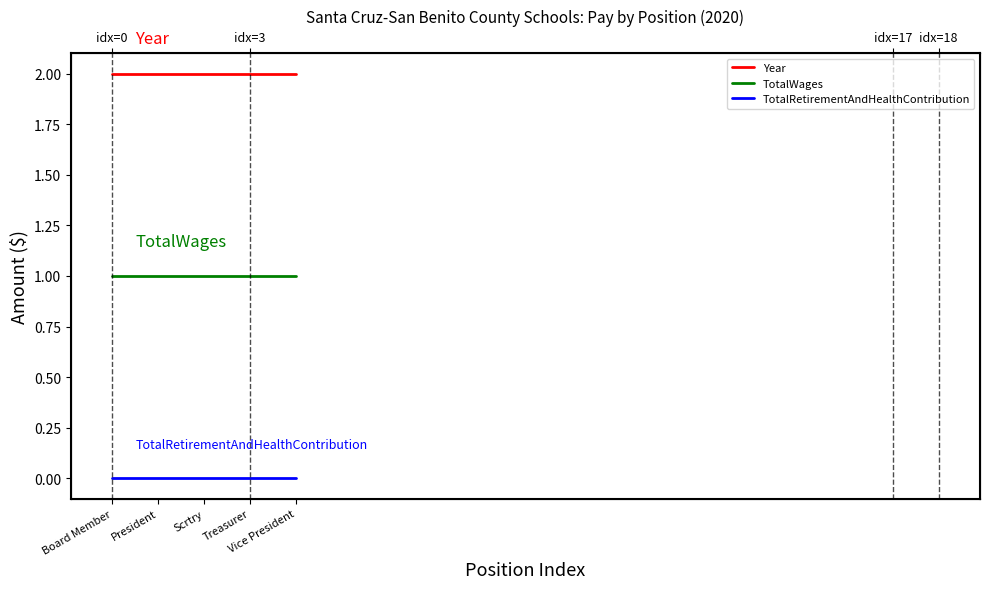

Reading left to right, extract all data points from this chart.

Year: Board Member=2	President=2	Scrtry=2	Treasurer=2	Vice President=2
TotalWages: Board Member=1	President=1	Scrtry=1	Treasurer=1	Vice President=1
TotalRetirementAndHealthContribution: Board Member=0	President=0	Scrtry=0	Treasurer=0	Vice President=0